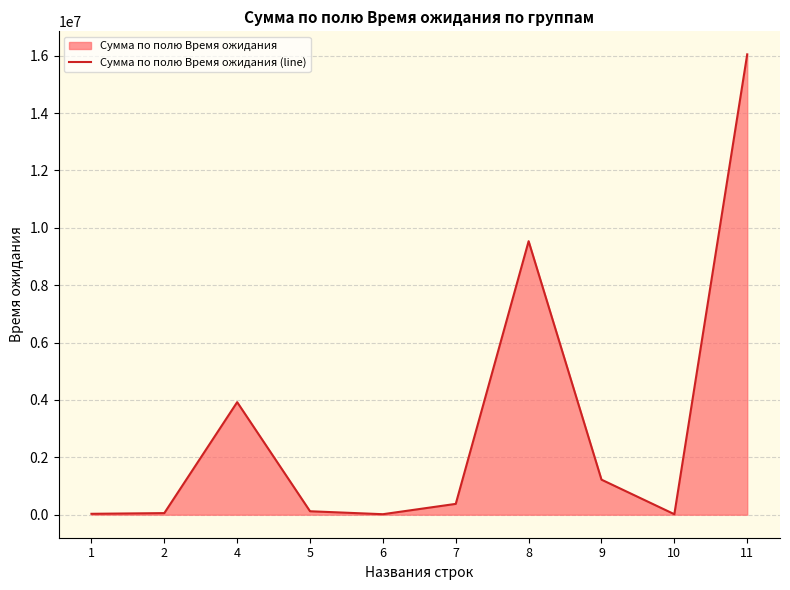

What is the greatest value displayed?

16046487